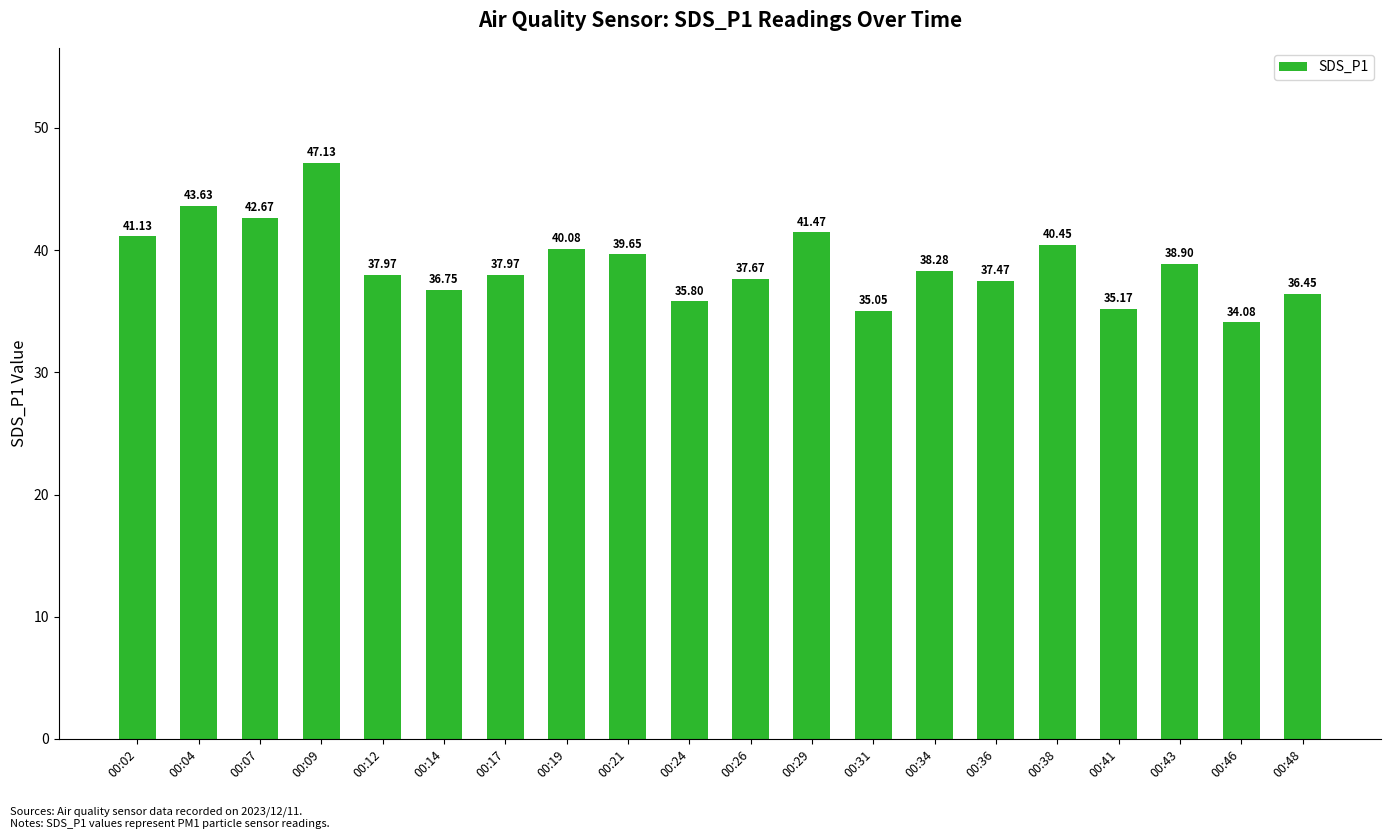

Where does the data first go above 38?

00:02